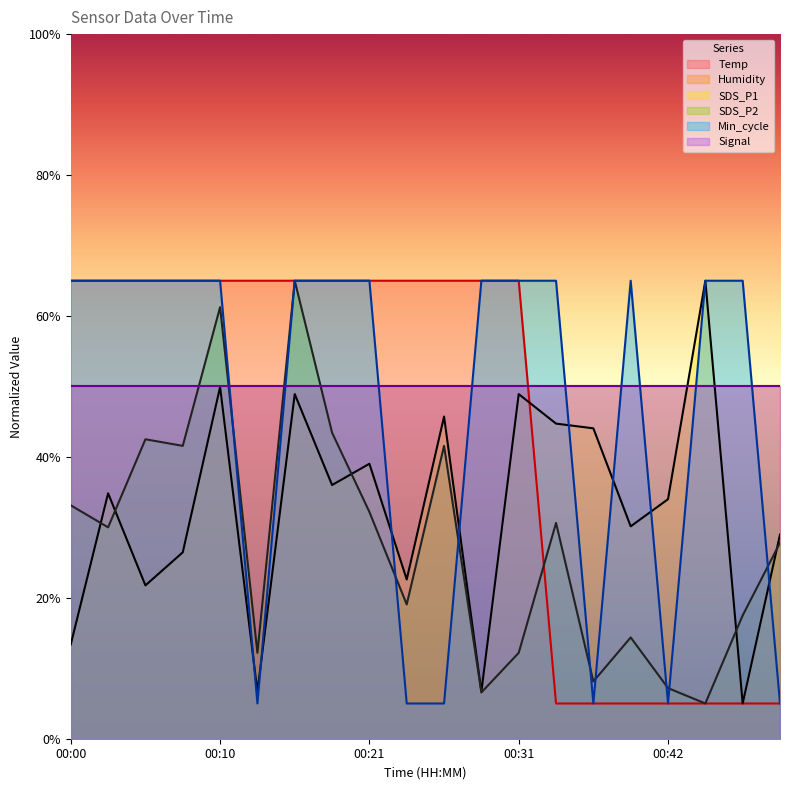

The value of SDS_P1 at 00:31 is 48.9. True or false?

True